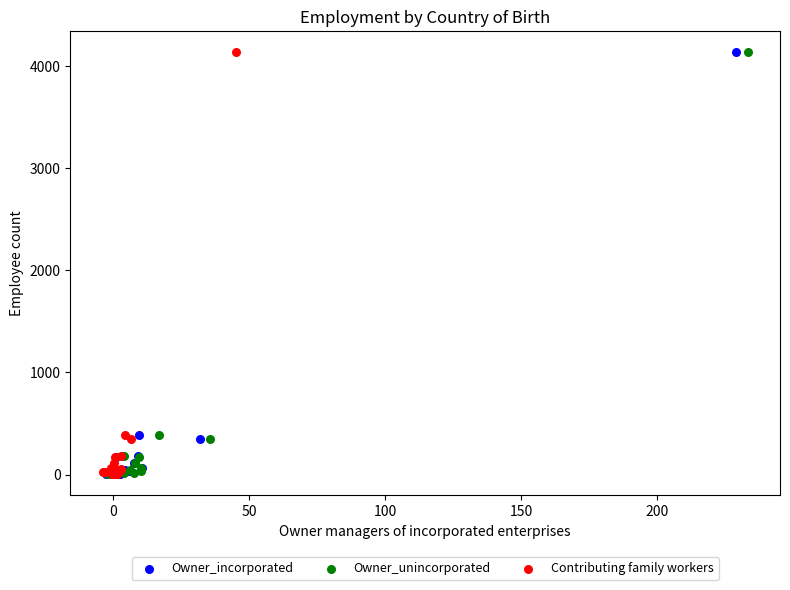

What are all the series names shown in the legend?

Owner_incorporated, Owner_unincorporated, Contributing family workers